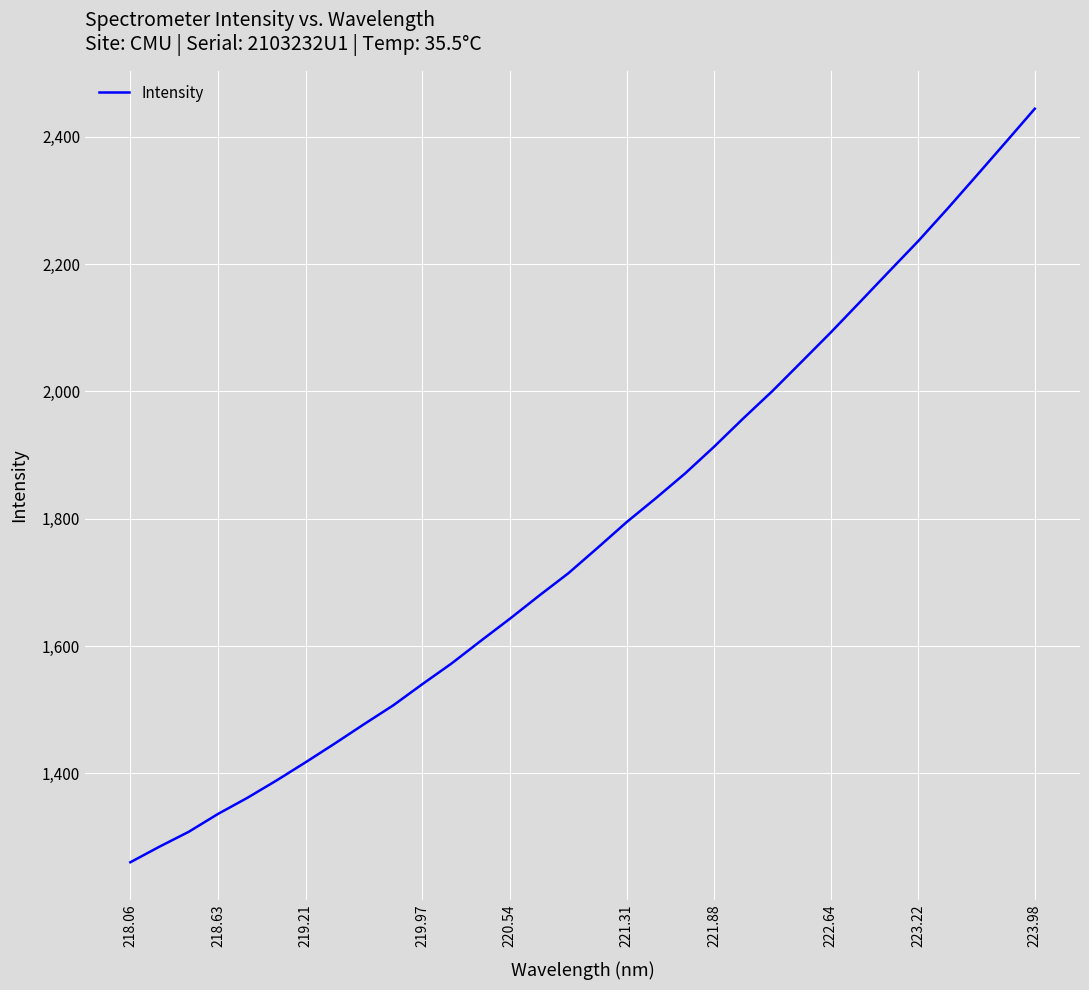

What is the difference between the maximum and minimum values?

1184.2